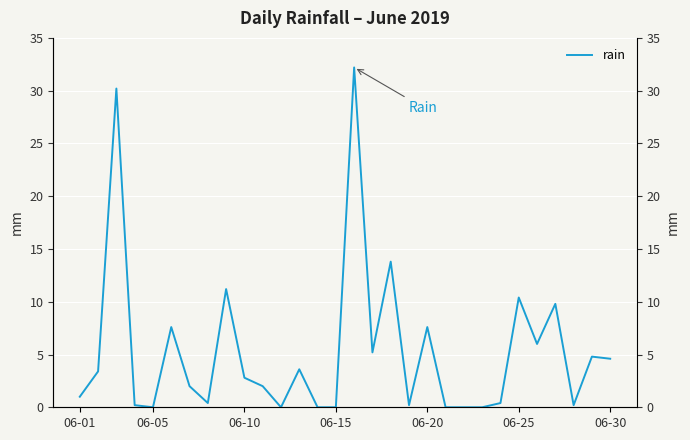

True or false: the data shows -12.3 at 22.

False